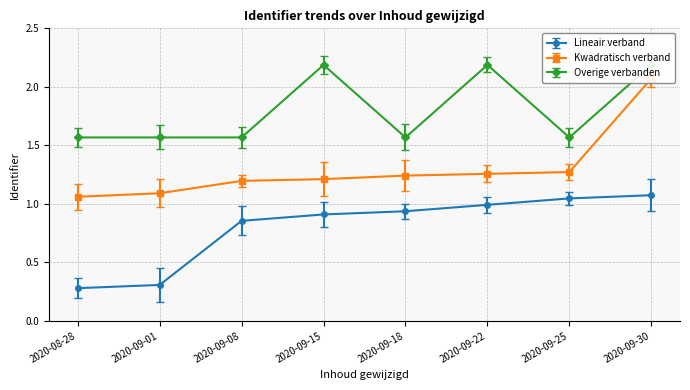

What is the greatest value displayed?

2.2